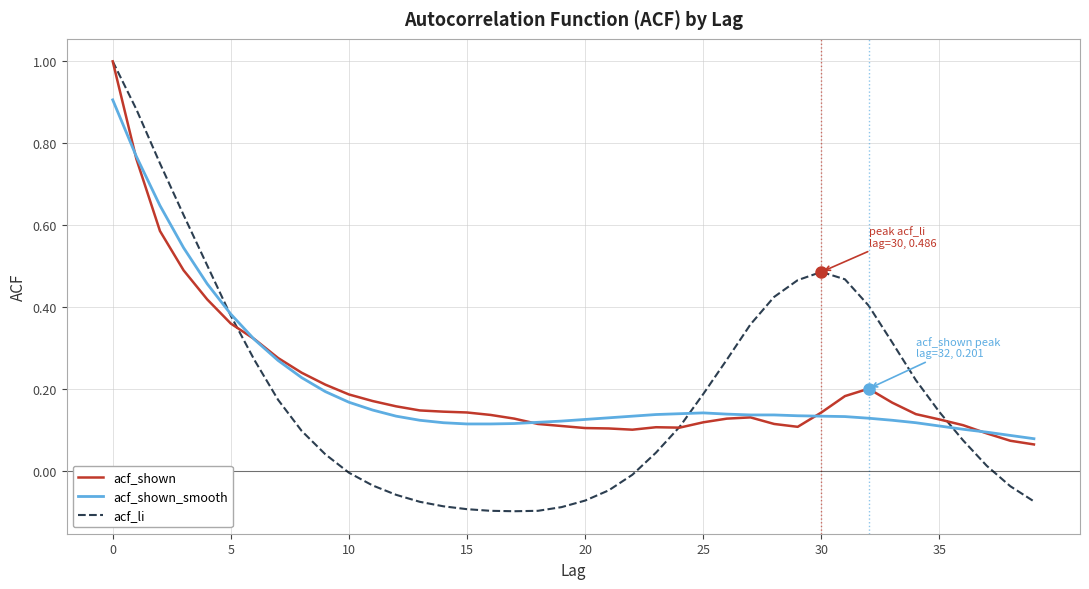

What is the highest value of the acf_shown series?

1.0